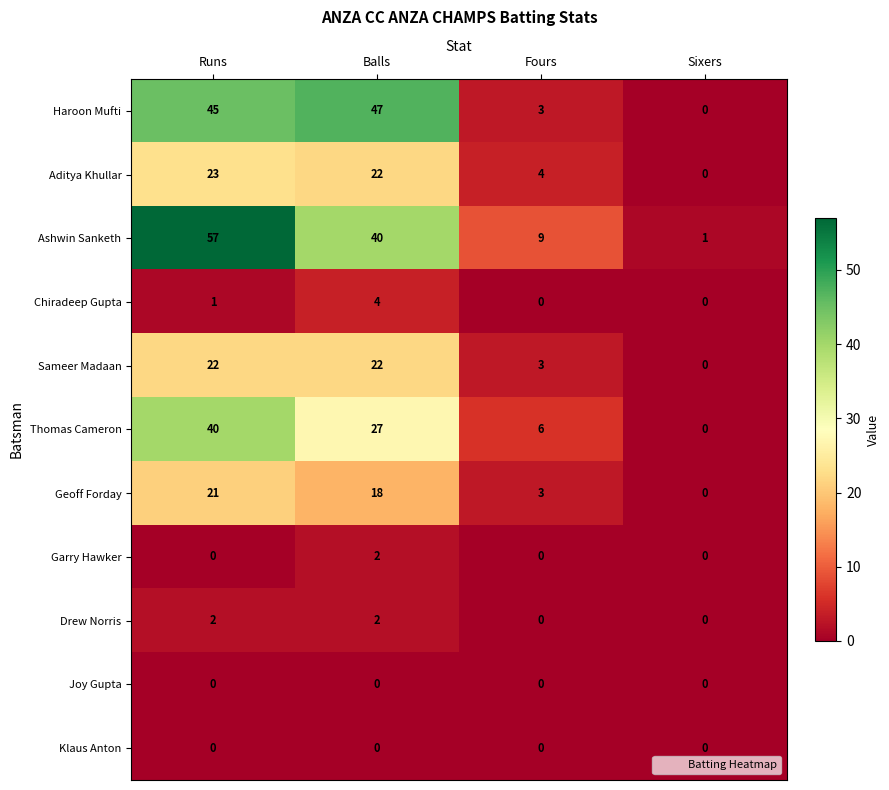

What is the sum of all Geoff Forday values?

42